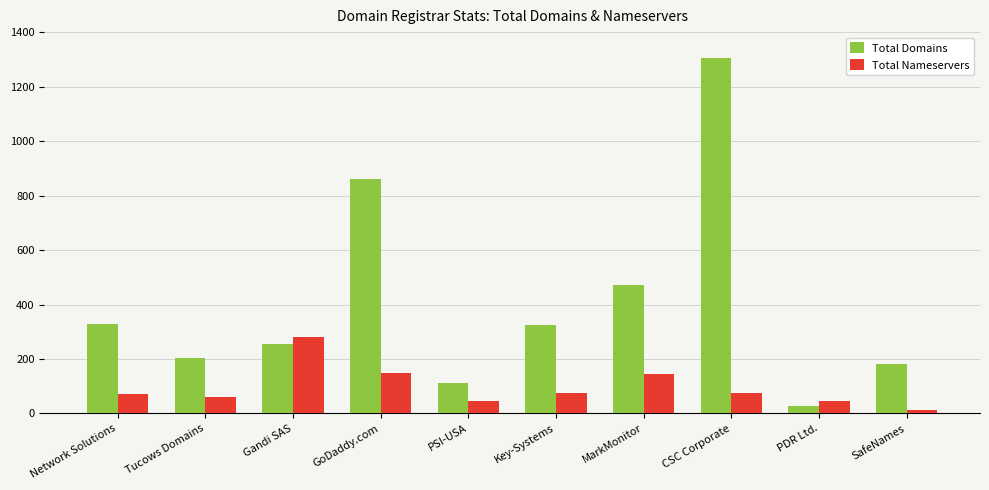

Between Gandi SAS and Key-Systems, which series saw the biggest shift?

Total Nameservers